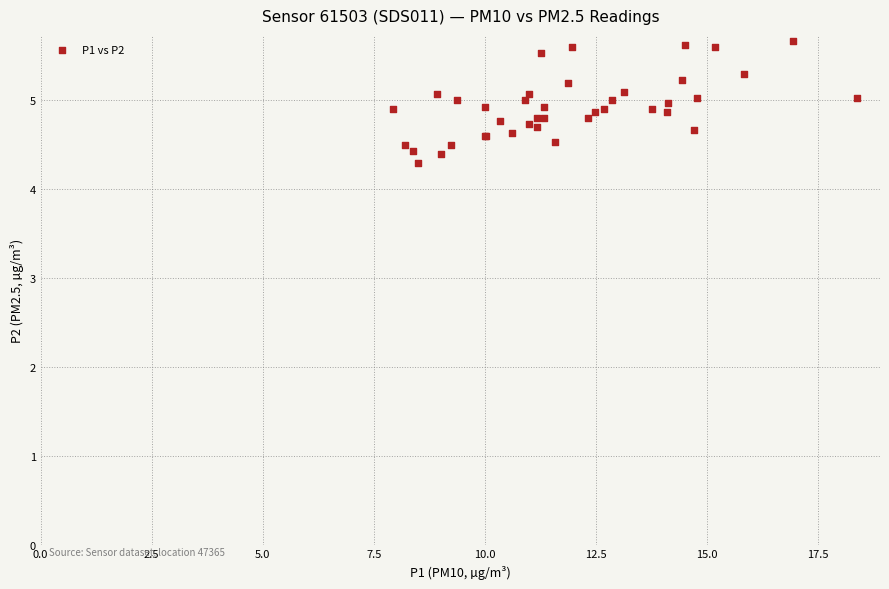

What Y value in the scatter plot is closest to 4?

4.3